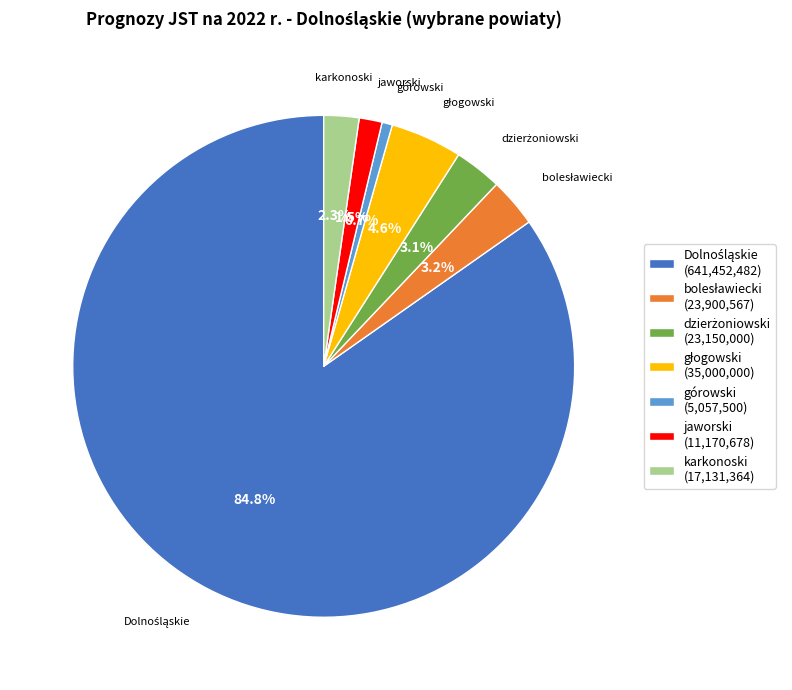

What percentage is NOT represented by górowski?

99.3%